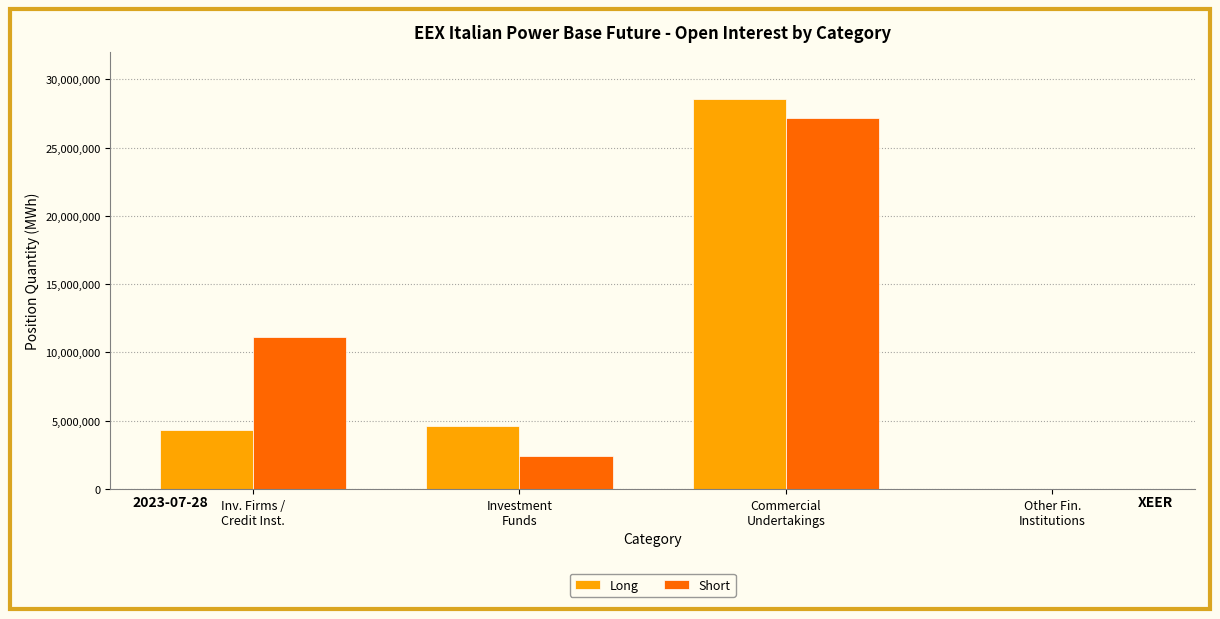

Which label corresponds to the largest value in the chart?

Commercial
Undertakings